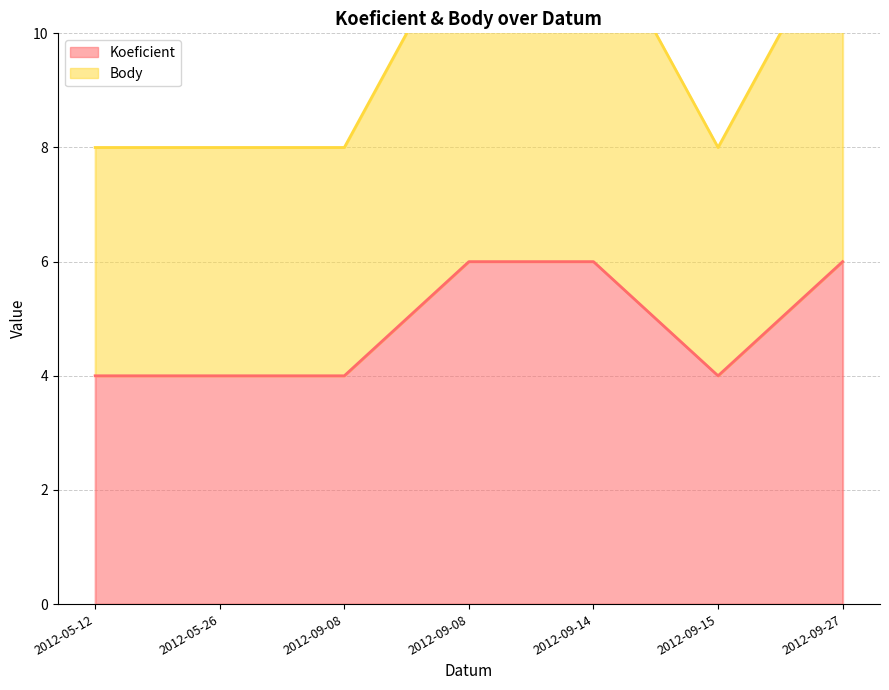

List the labels in order of Koeficient value, largest first.

2012-09-08, 2012-09-14, 2012-09-27, 2012-05-12, 2012-05-26, 2012-09-08, 2012-09-15